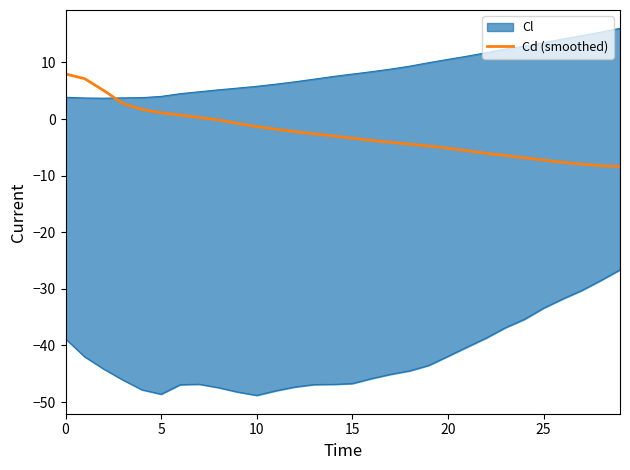

The Cd (smoothed) series shows -3.7 at 25. True or false?

False